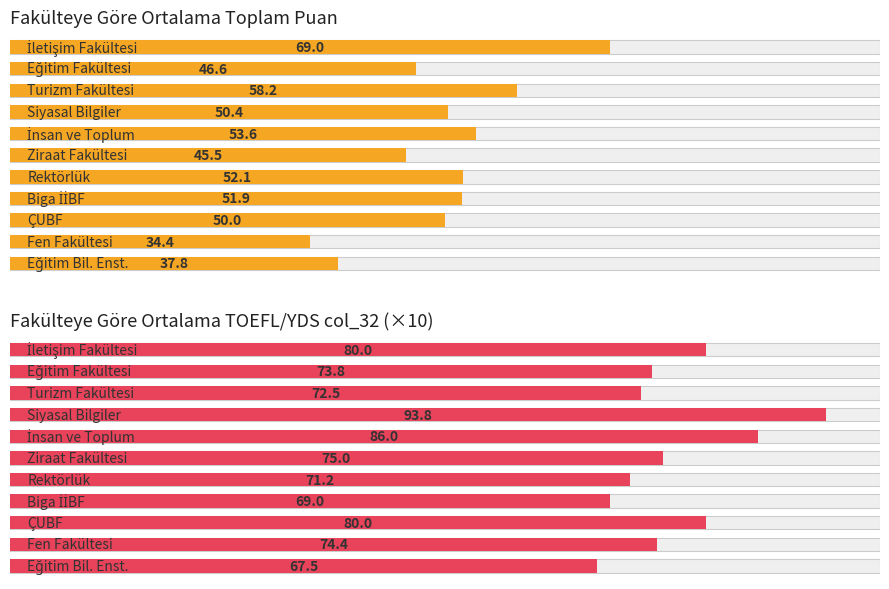

Reading right to left, transcribe all the data shown in this chart.

Fakülteye Göre Ortalama Toplam Puan: 10=37.8	9=34.4	8=50.0	7=51.9	6=52.1	5=45.5	4=53.6	3=50.4	2=58.2	1=46.6	0=69.0
Fakülteye Göre Ortalama TOEFL/YDS col_32 (×10): 10=67.5	9=74.4	8=80.0	7=69.0	6=71.2	5=75.0	4=86.0	3=93.8	2=72.5	1=73.8	0=80.0